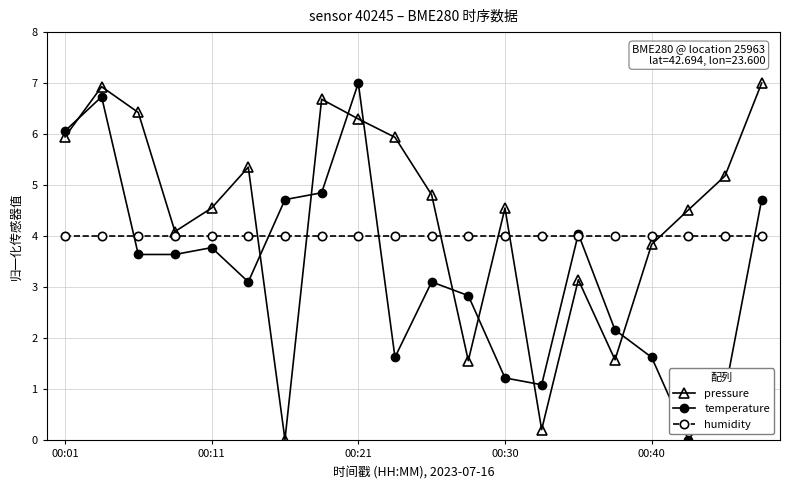

How many values in the temperature series are below 3?

8